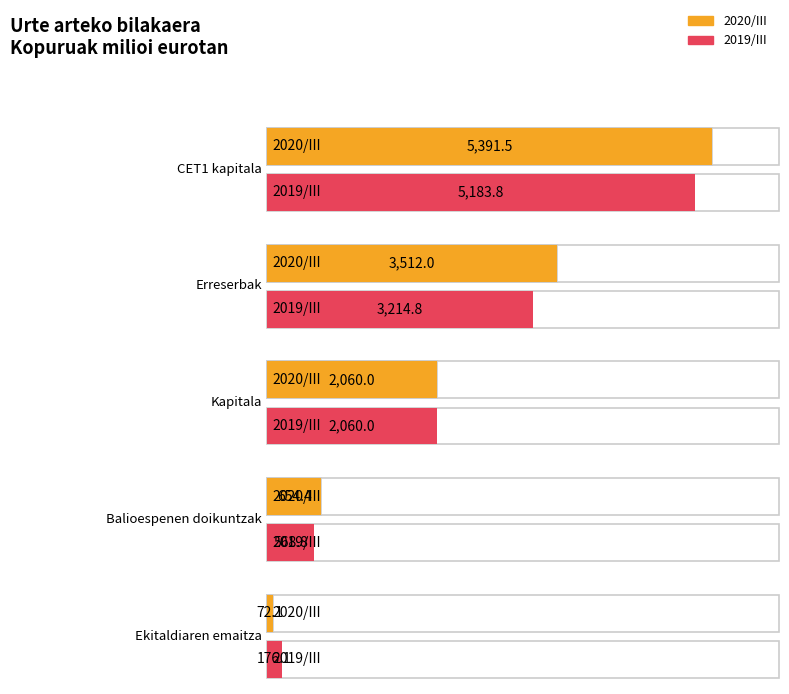

What is the average value of the 2019/III series?

2240.7